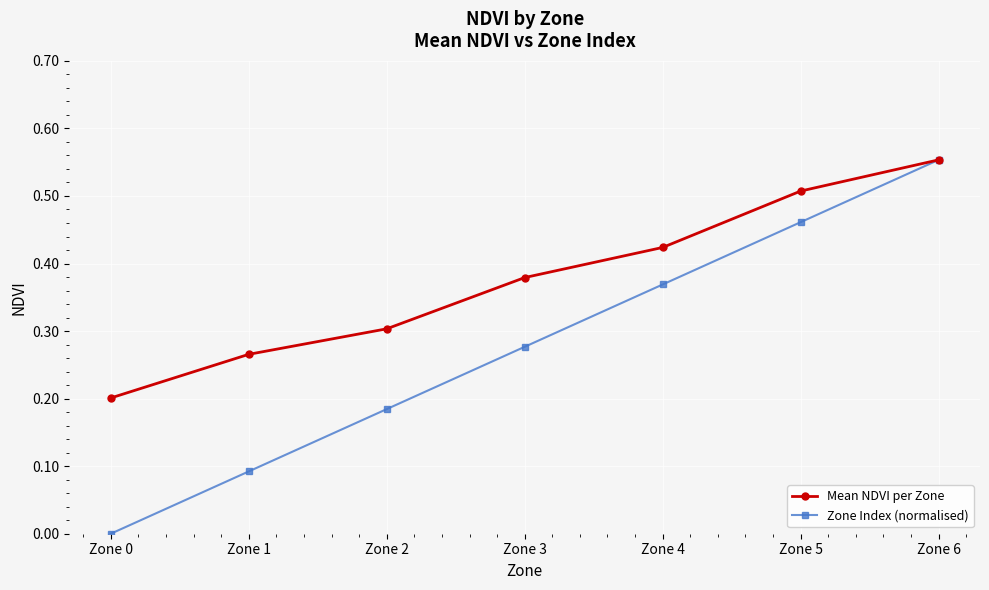

At which label does Mean NDVI per Zone reach its peak?

Zone 6